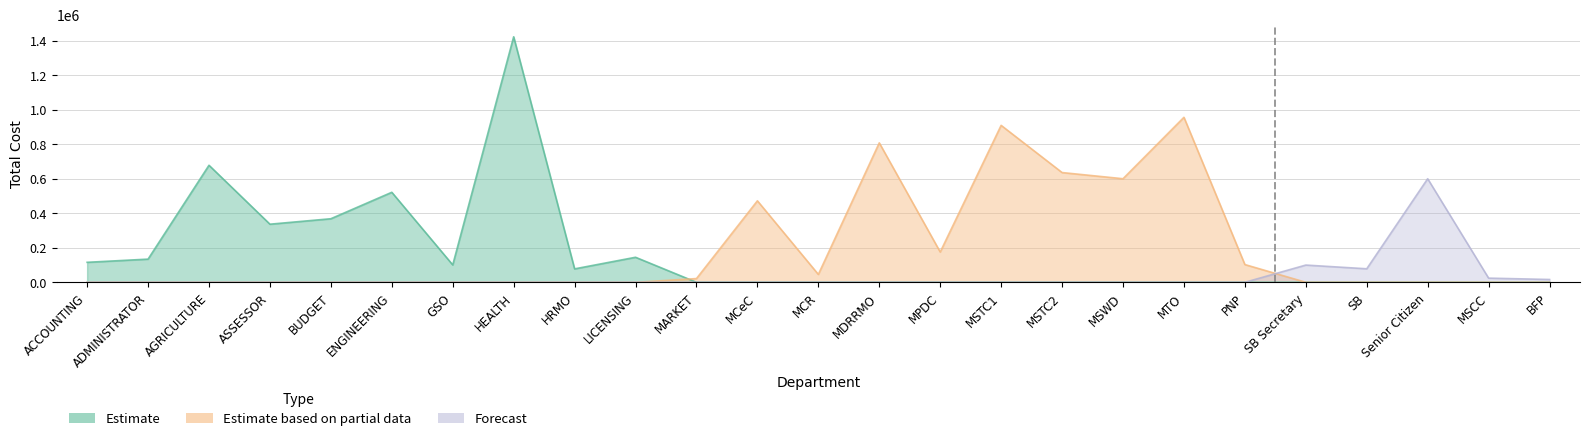

Which has a higher value, BUDGET or ASSESSOR?

BUDGET